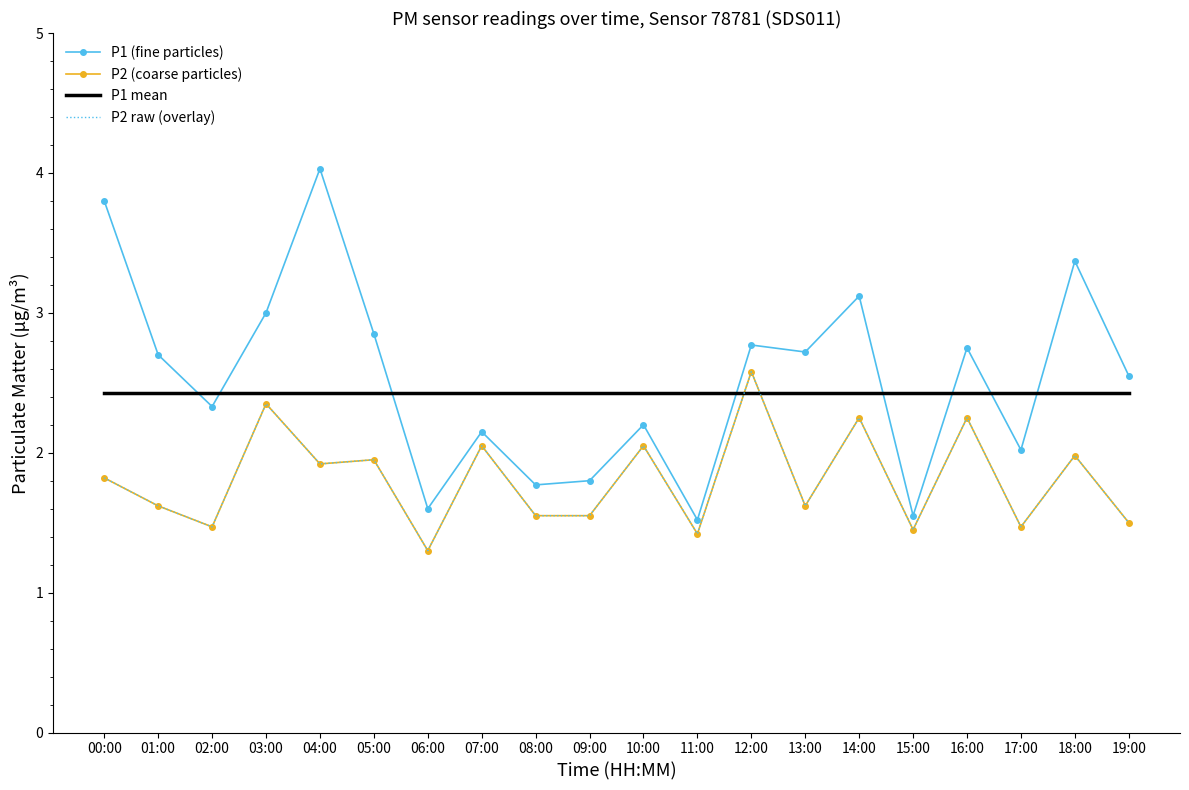

Is the value of P2 (coarse particles) at 17:00 greater than the value of P1 mean at 17:00?

No